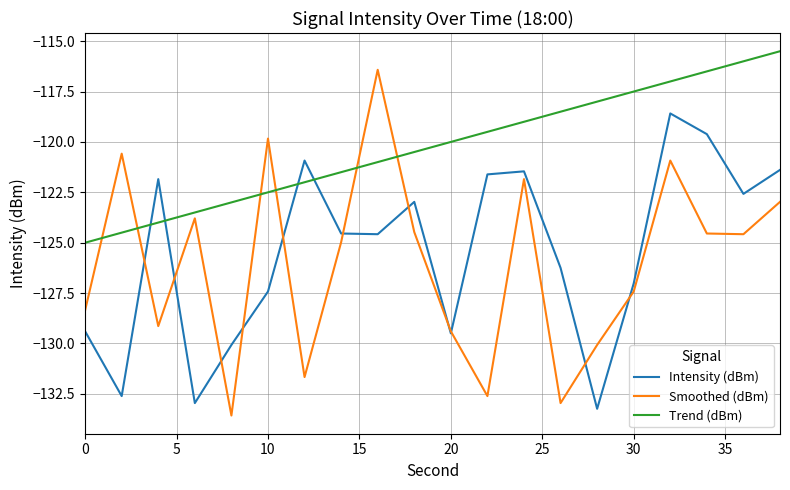

True or false: Trend (dBm) and Smoothed (dBm) intersect in this chart.

True